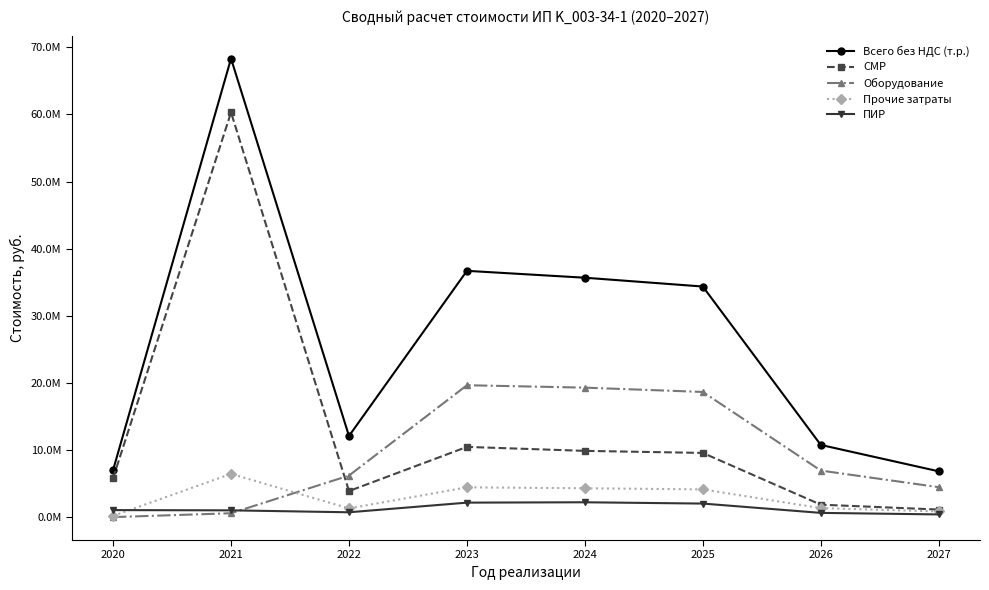

Which series has the largest total across all categories?

Всего без НДС (т.р.)